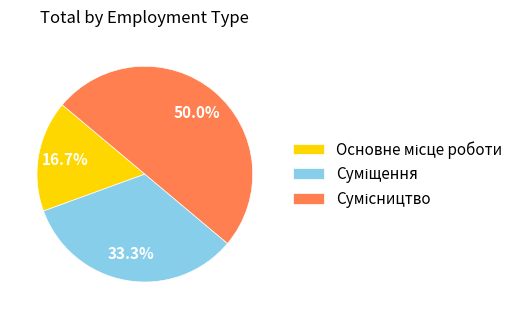

True or false: Основне місце роботи accounts for 22% of the total.

False